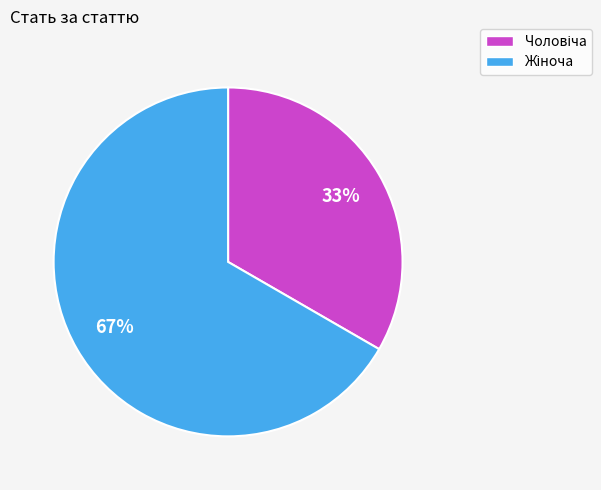

To the nearest percent, what is the average slice percentage?

50%